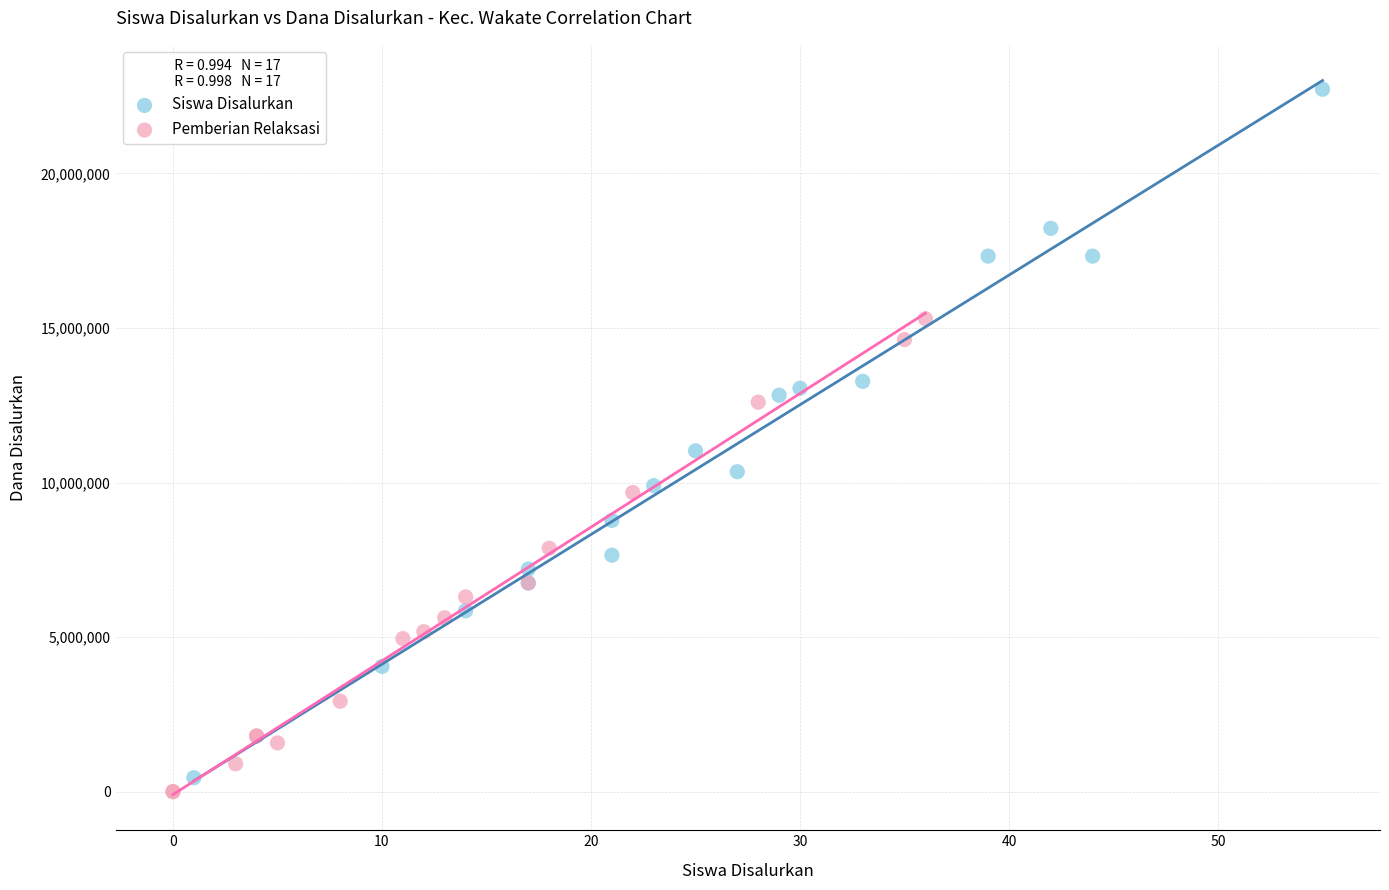

Which series has the widest spread of Y values?

Siswa Disalurkan